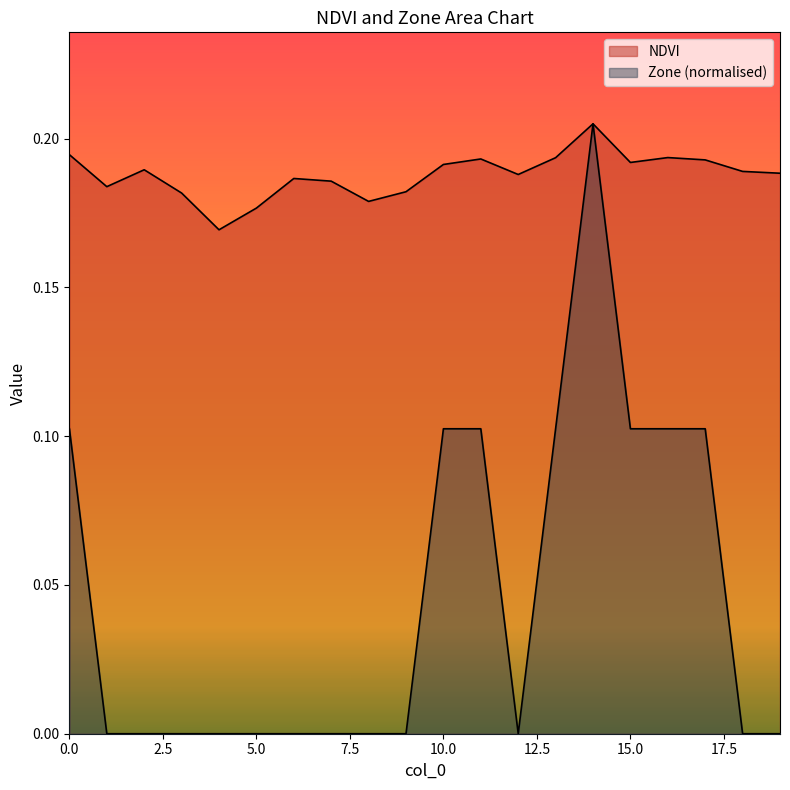

How many lines are shown in the chart?

2